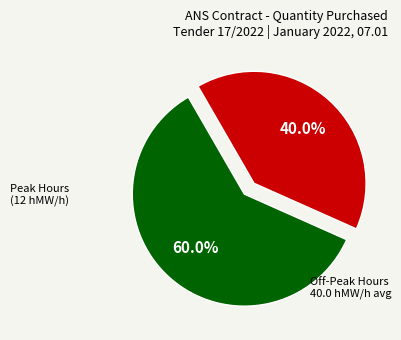

Does any single category account for the majority?

Yes